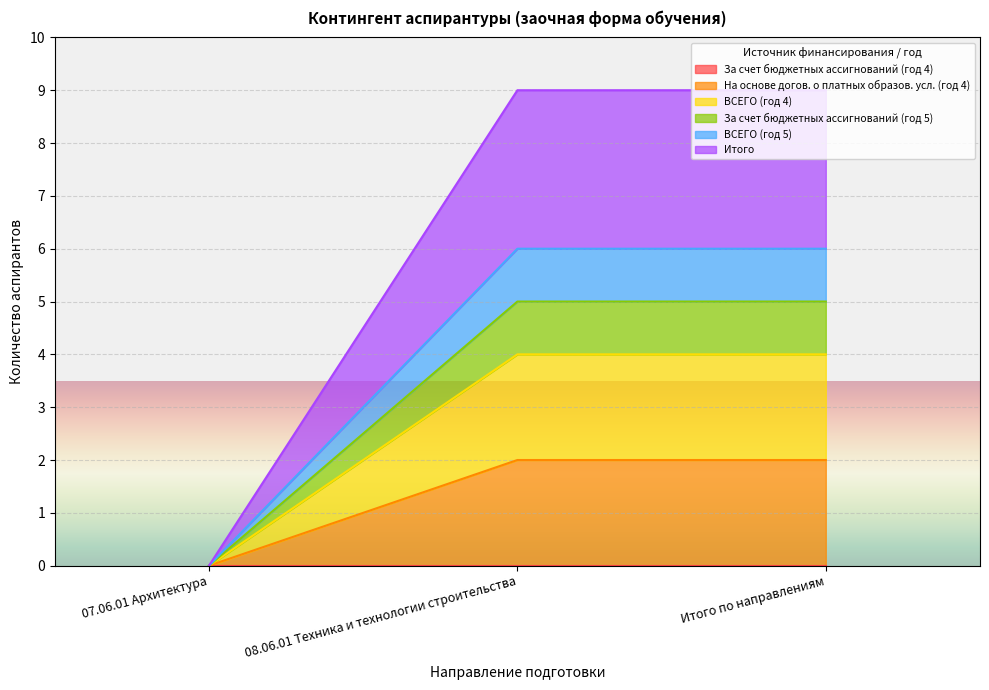

List the labels in order of На основе догов. о платных образов. усл. (год 4) value, largest first.

08.06.01 Техника и технологии строительства, Итого по направлениям, 07.06.01 Архитектура